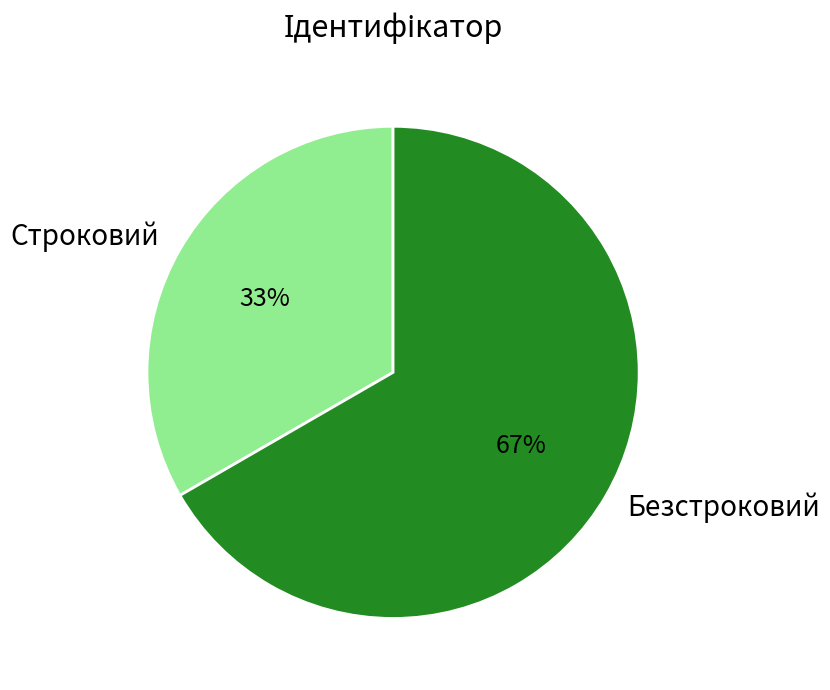

Which category has the biggest portion of the pie?

Безстроковий